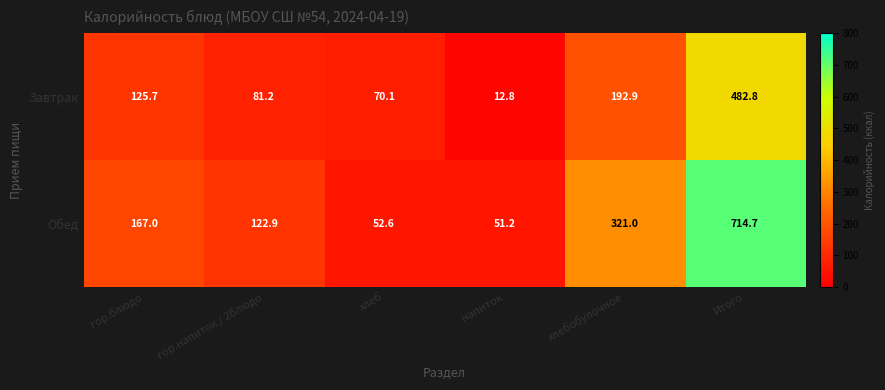

What is the average value of the Завтрак series?

160.9